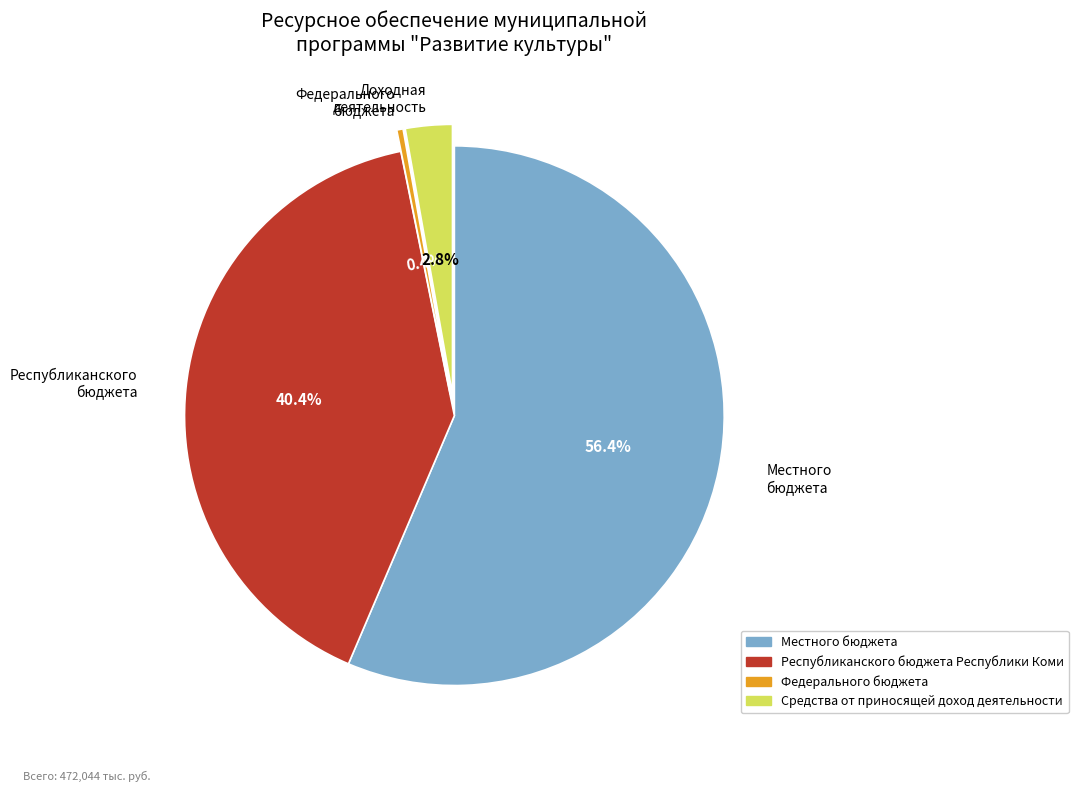

True or false: Республиканского бюджета Республики Коми accounts for 29% of the total.

False